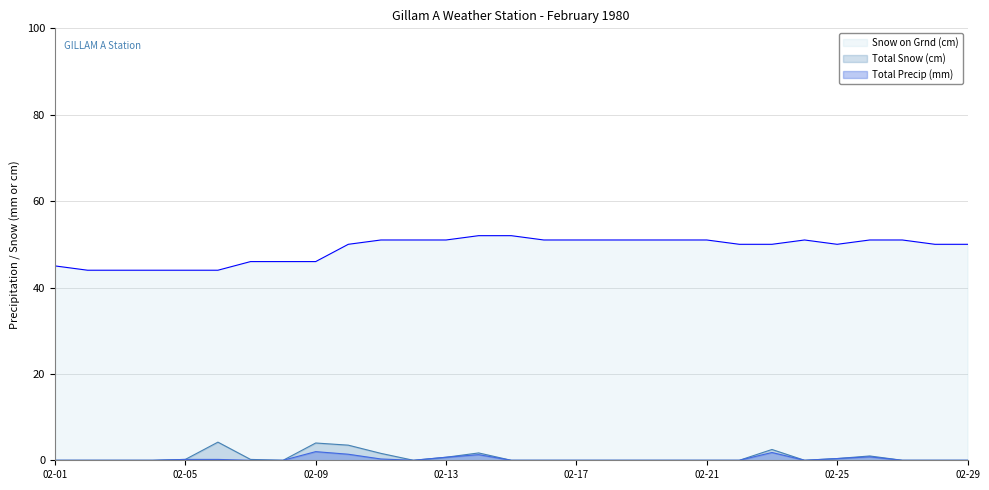

Which series has the largest total across all categories?

Snow on Grnd (cm)